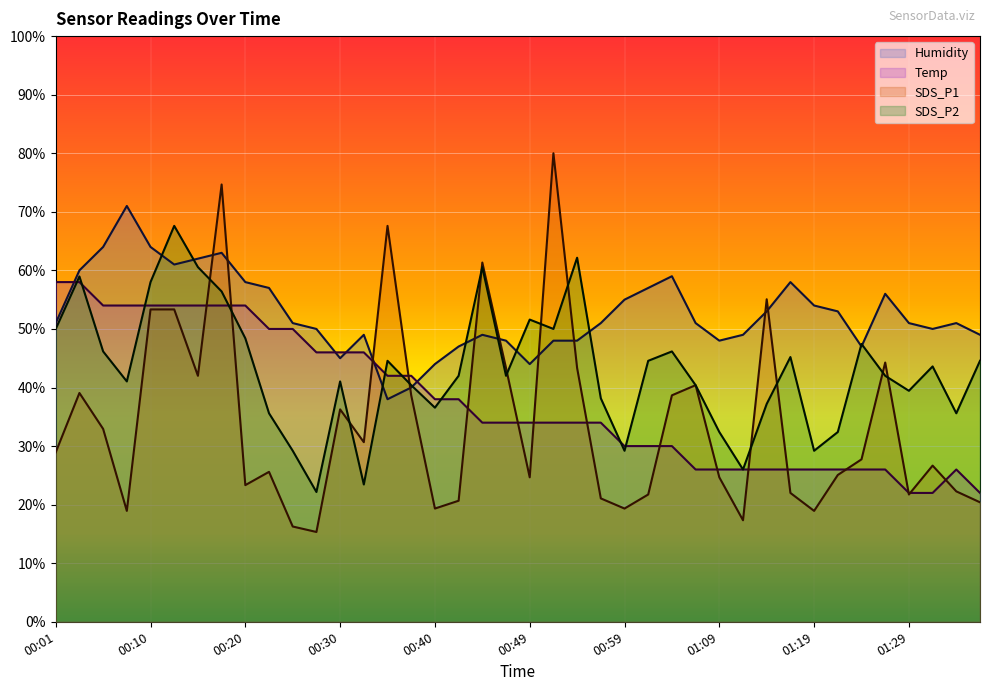

What is the approximate value of SDS_P2 at 01:09?

32.4